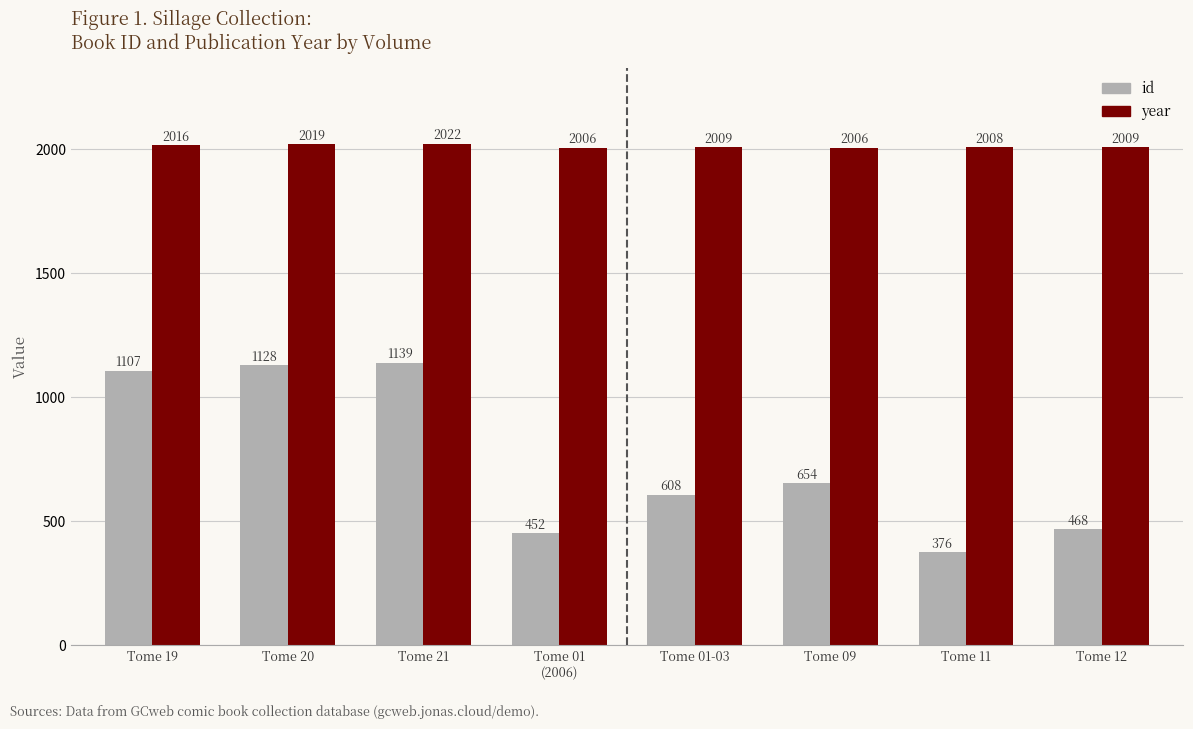

What is the minimum value shown in the chart?

376